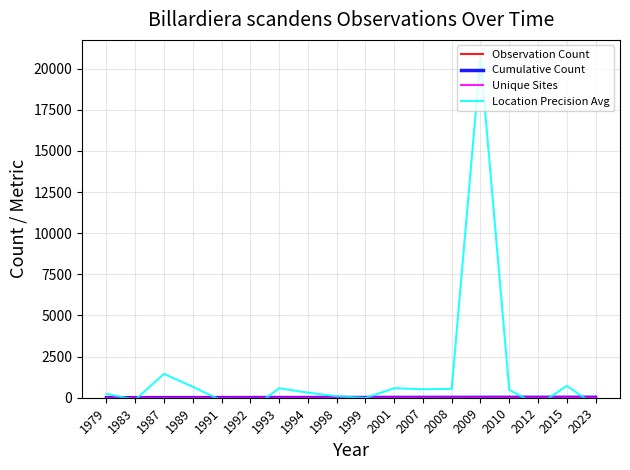

True or false: Observation Count has a value of 1.1 at 2010.

True